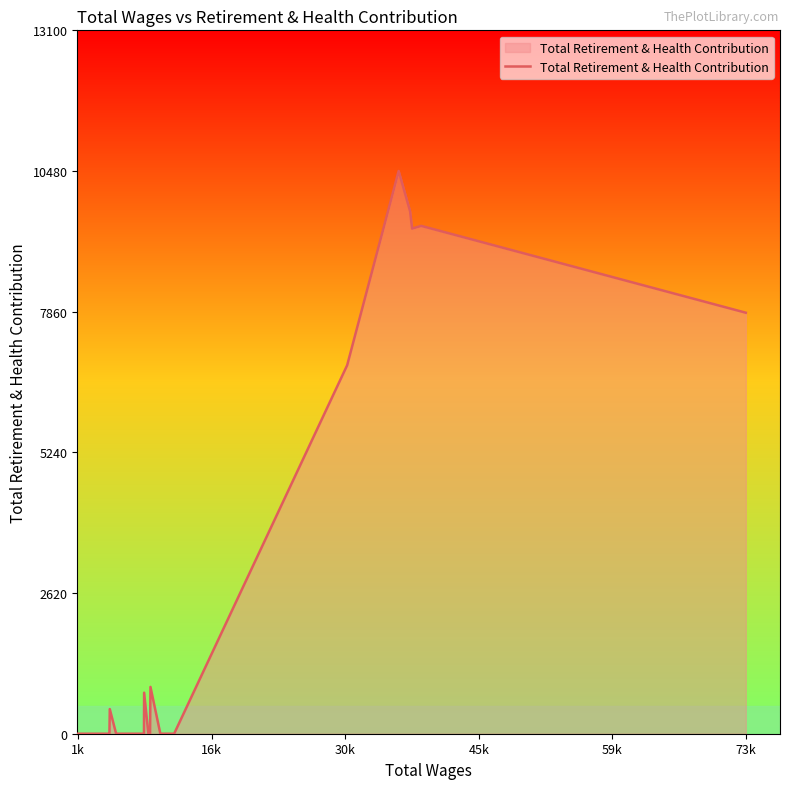

Does the chart display data point markers on the line(s)?

No